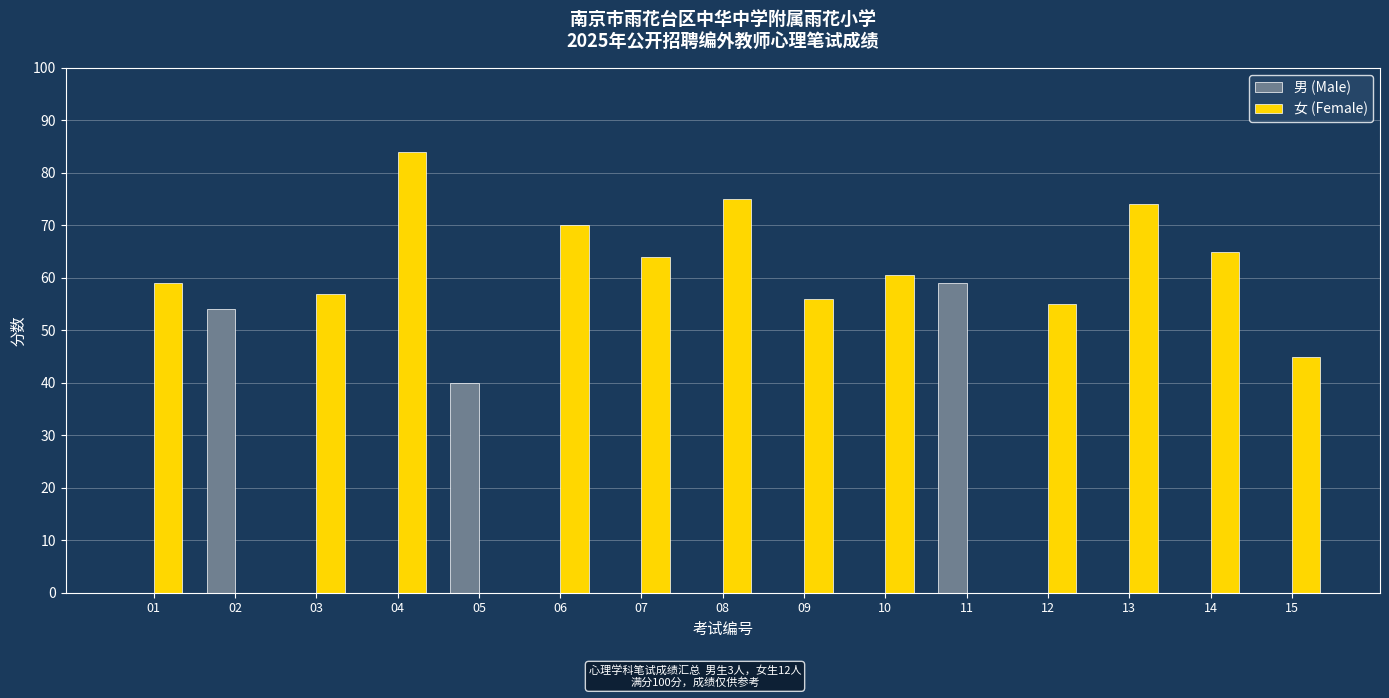

What is the spread (max minus min) of values at 12?

55.0